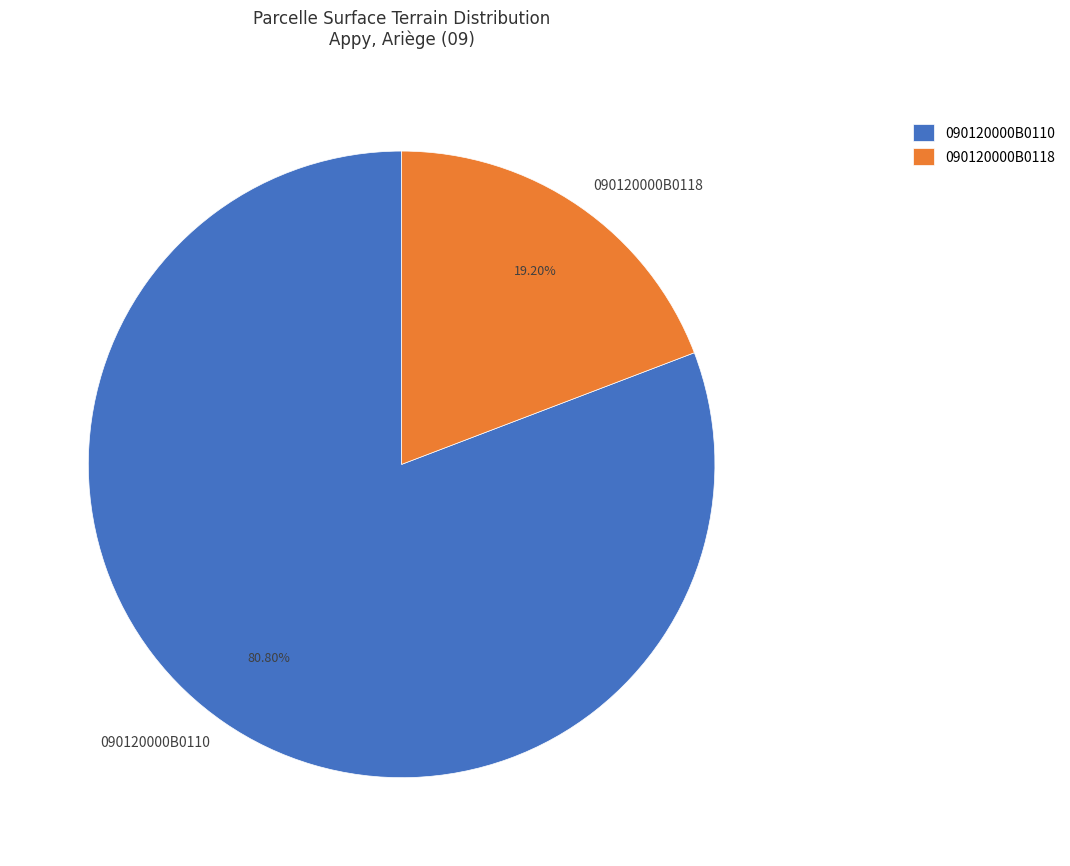

Rank the categories by value from lowest to highest.

090120000B0118, 090120000B0110